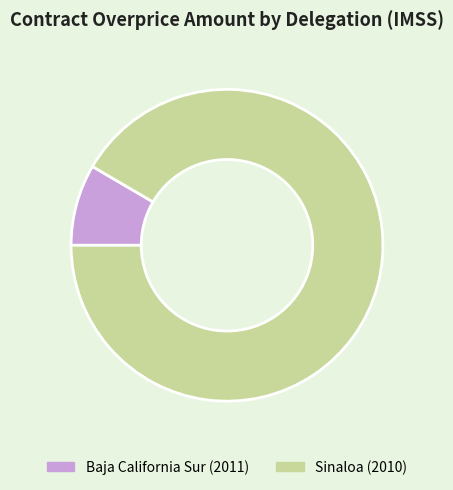

How many slices are in this pie chart?

2